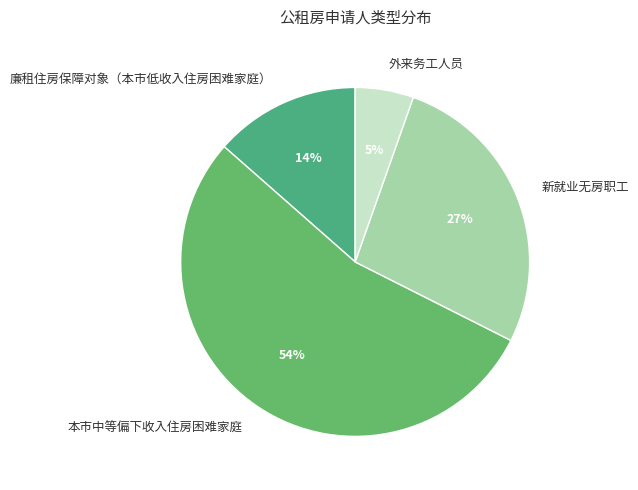

Which has a higher value, 新就业无房职工 or 廉租住房保障对象（本市低收入住房困难家庭）?

新就业无房职工